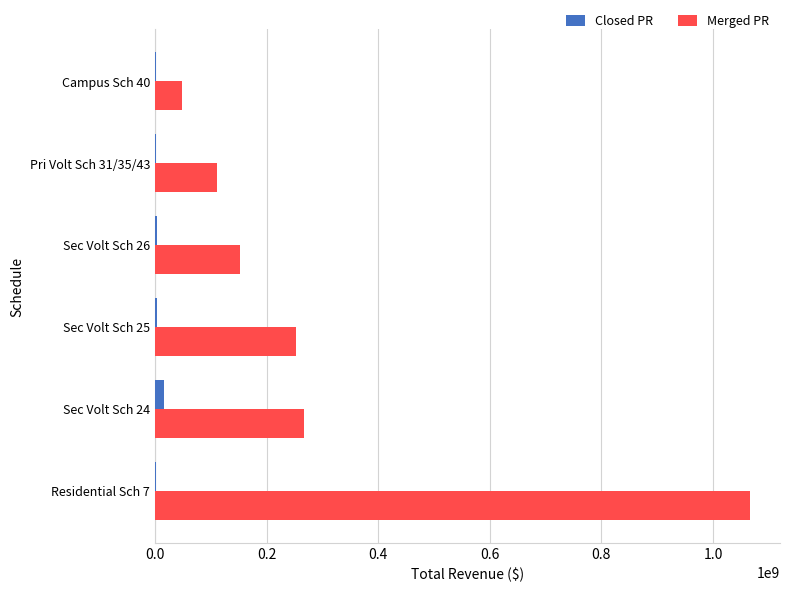

What is the sum of all Merged PR values?

1898146617.0